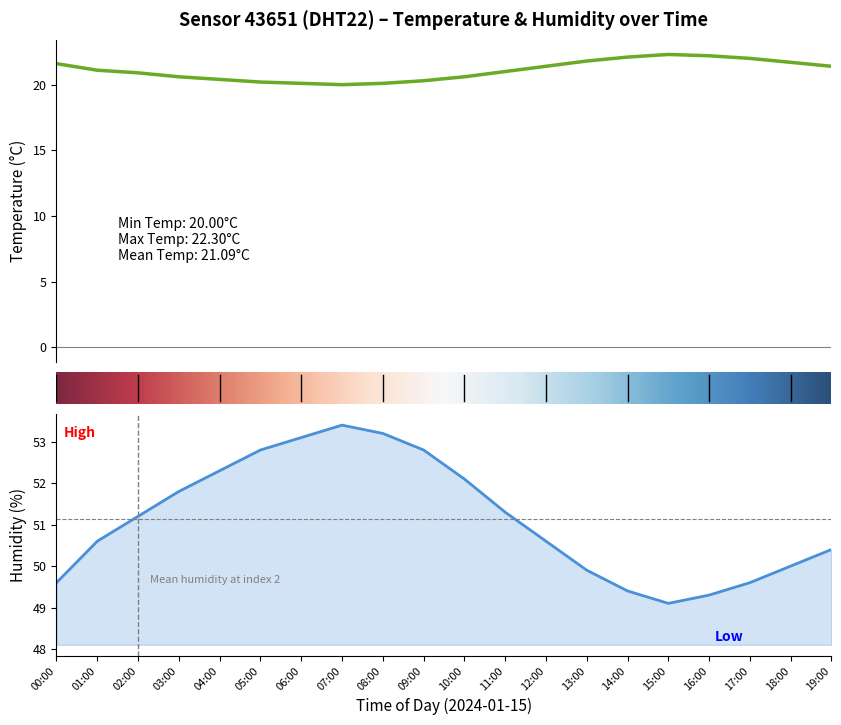

Reading left to right, transcribe all the data shown in this chart.

temperature: 21.6	21.1	20.9	20.6	20.4	20.2	20.1	20.0	20.1	20.3	20.6	21.0	21.4	21.8	22.1	22.3	22.2	22.0	21.7	21.4
humidity: 49.6	50.6	51.2	51.8	52.3	52.8	53.1	53.4	53.2	52.8	52.1	51.3	50.6	49.9	49.4	49.1	49.3	49.6	50.0	50.4